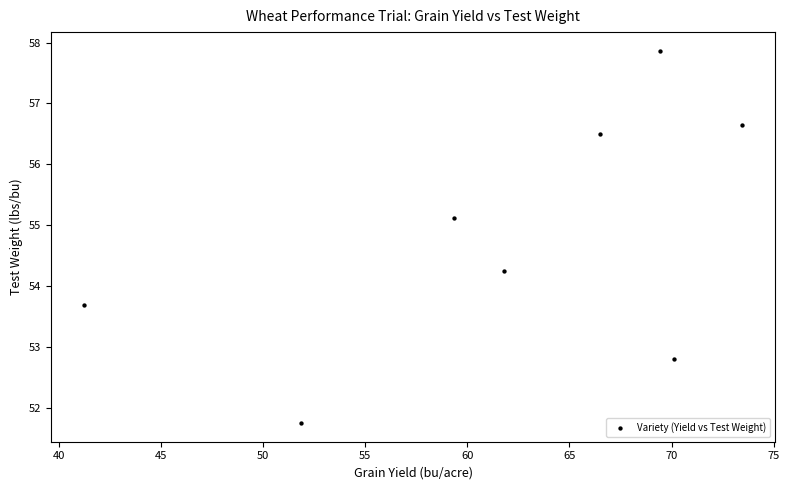

What is the average X value?

61.7